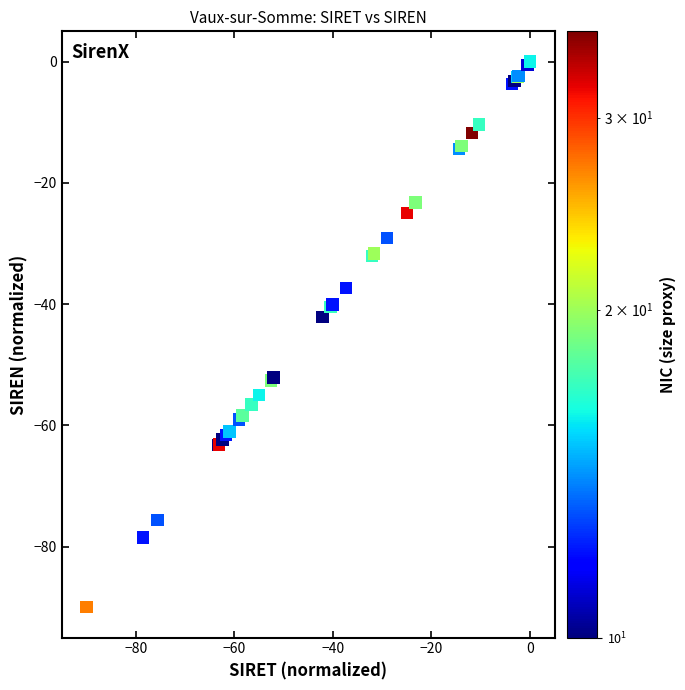

What Y value in the scatter plot is closest to -45?

-42.1